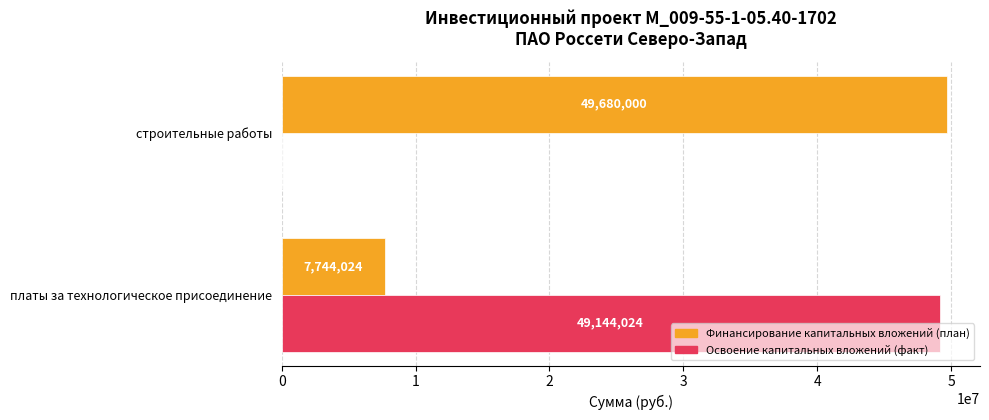

Where is Финансирование капитальных вложений (план) nearest to the value 28712012?

платы за технологическое присоединение